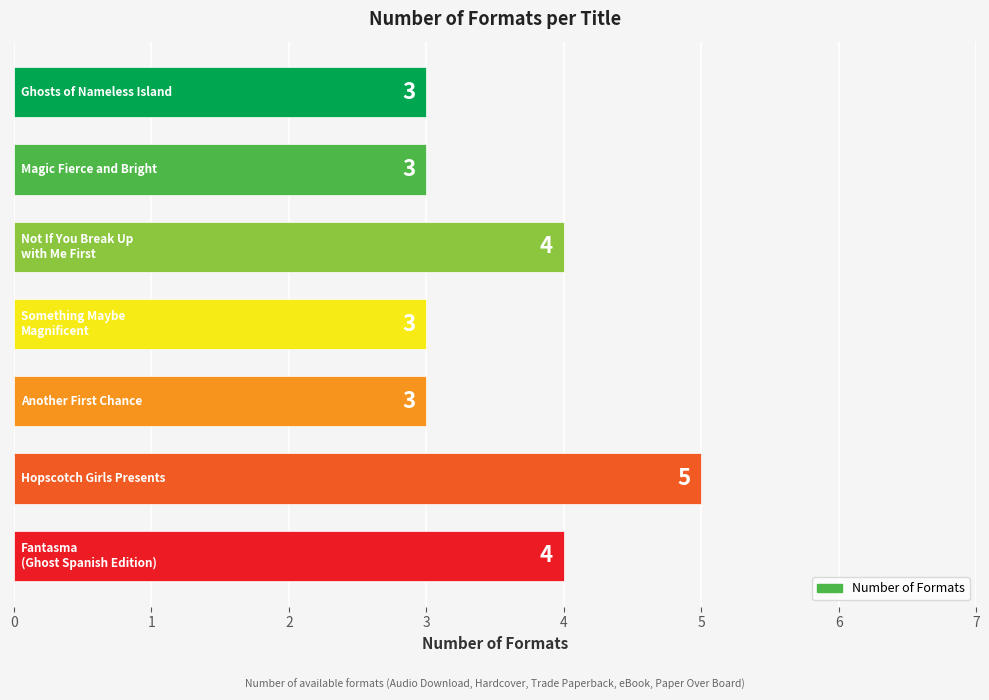

Reading top to bottom, transcribe all the data shown in this chart.

3	3	4	3	3	5	4